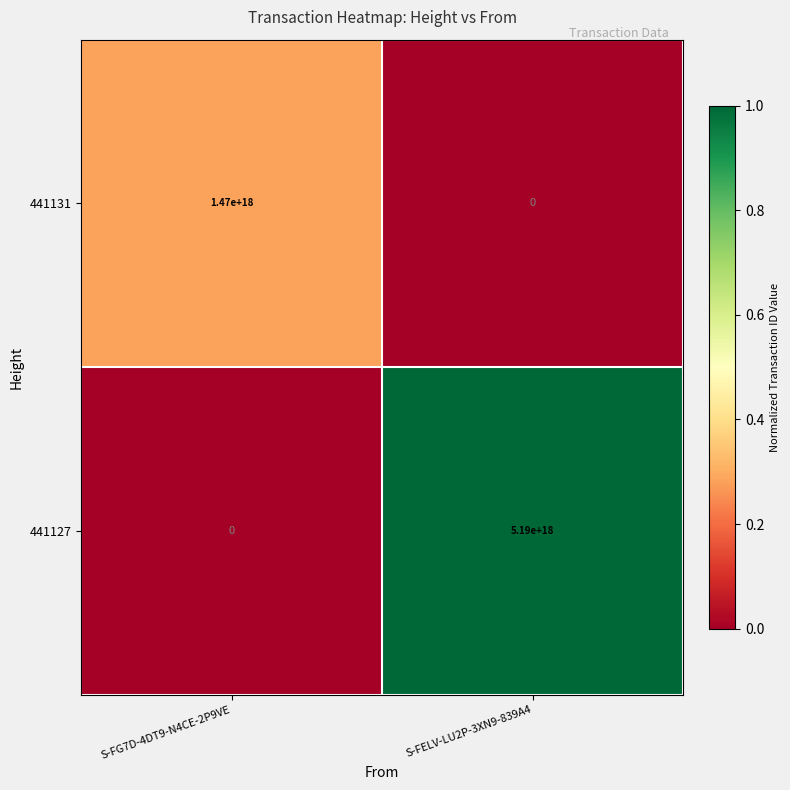

At which label does 441127 reach its minimum?

S-FG7D-4DT9-N4CE-2P9VE